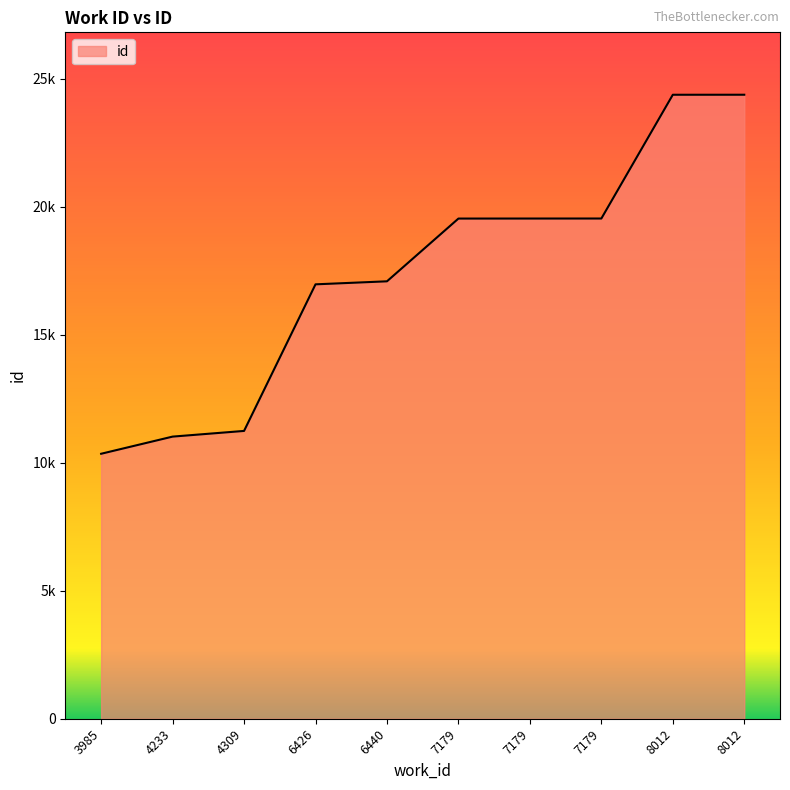

Does the chart have visible grid lines?

No